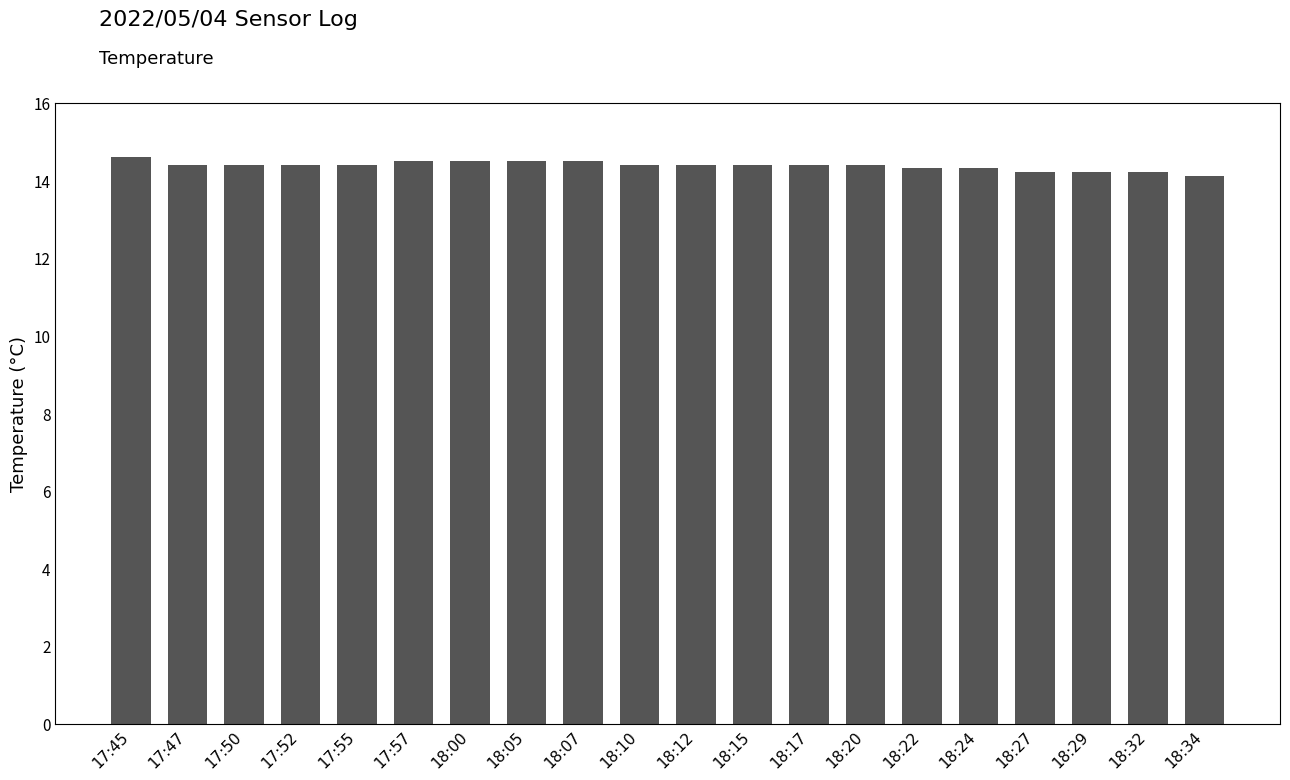

Between 18:27 and 18:12, which is larger?

18:12